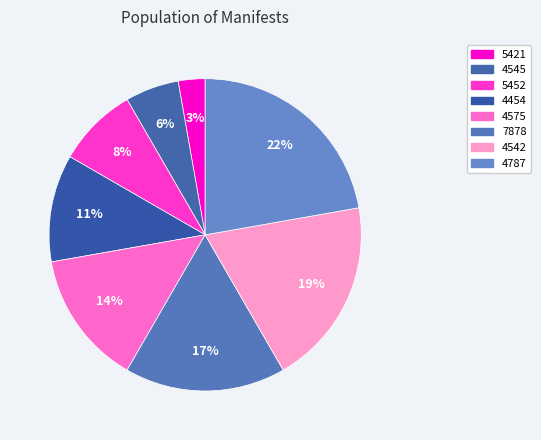

The 4454 slice represents 6% of the pie. True or false?

False